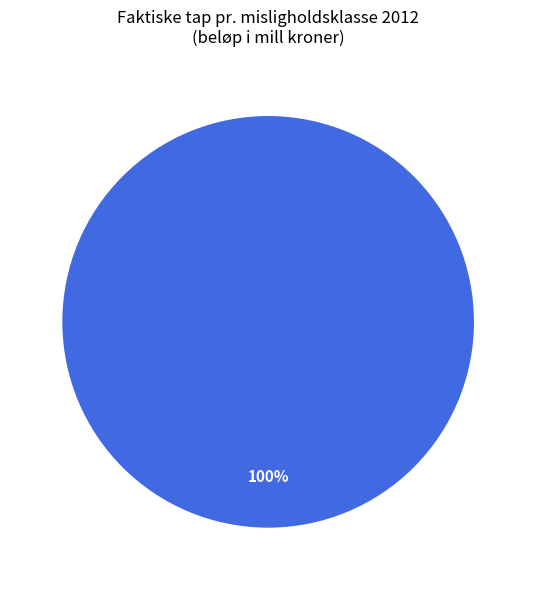

How many segments does this pie chart have?

1